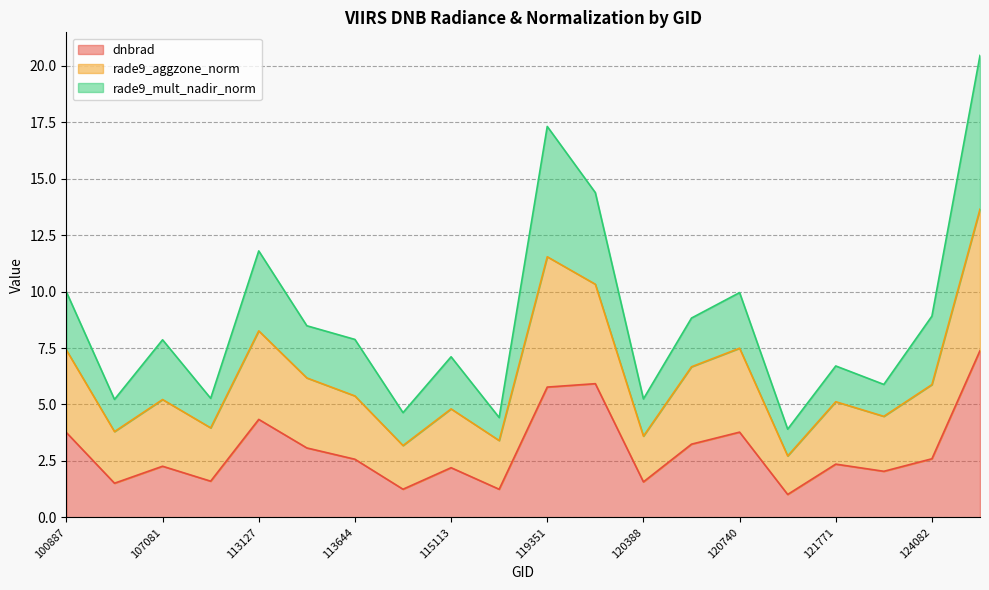

How many lines are shown in the chart?

3